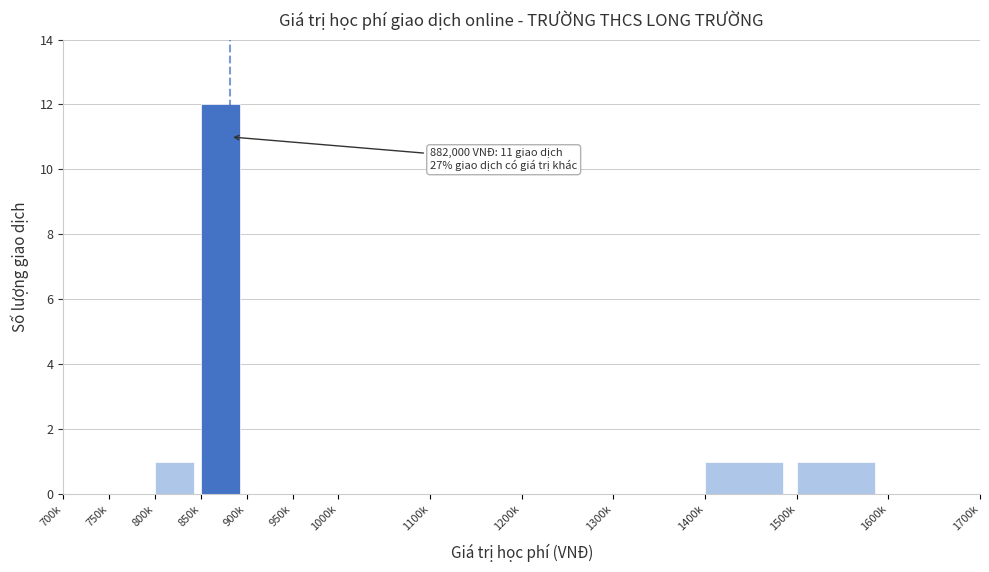

Reading left to right, what are all the values shown in this chart?

700k=0	750k=0	800k=1	850k=12	900k=0	950k=0	1000k=0	1100k=0	1200k=0	1300k=0	1400k=1	1500k=1	1600k=0